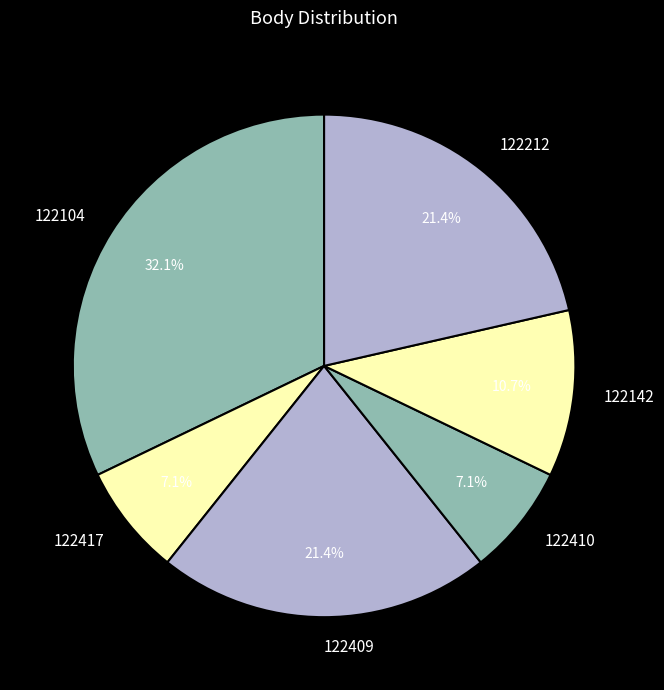

Is there a majority slice in this chart?

No